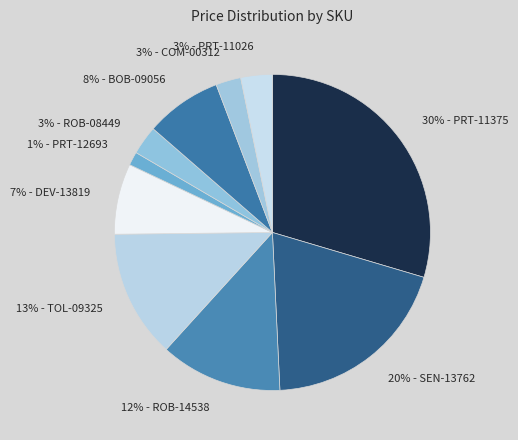

Does any single category account for the majority?

No